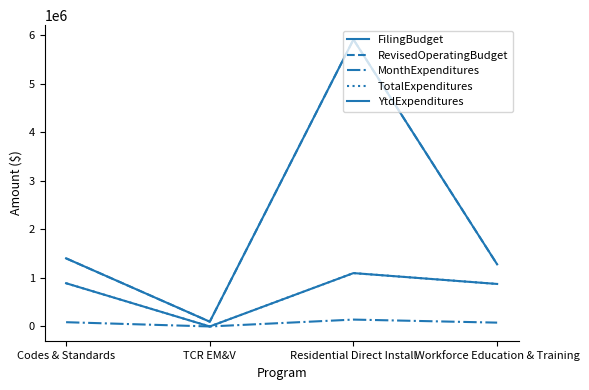

Where is the first local maximum for MonthExpenditures?

Residential Direct Install